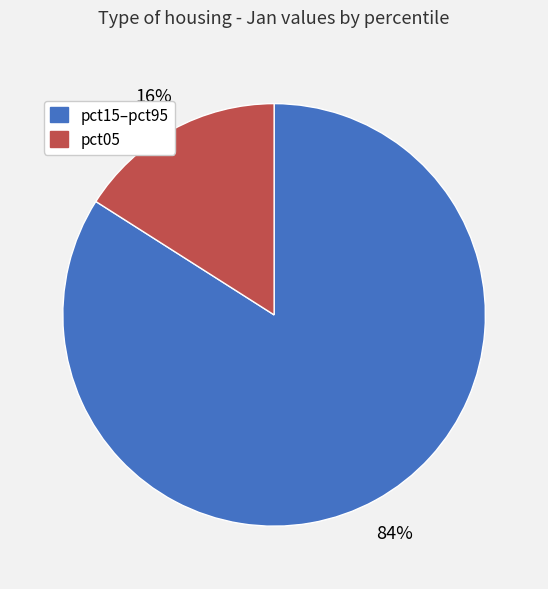

Count the number of slices in the pie.

2